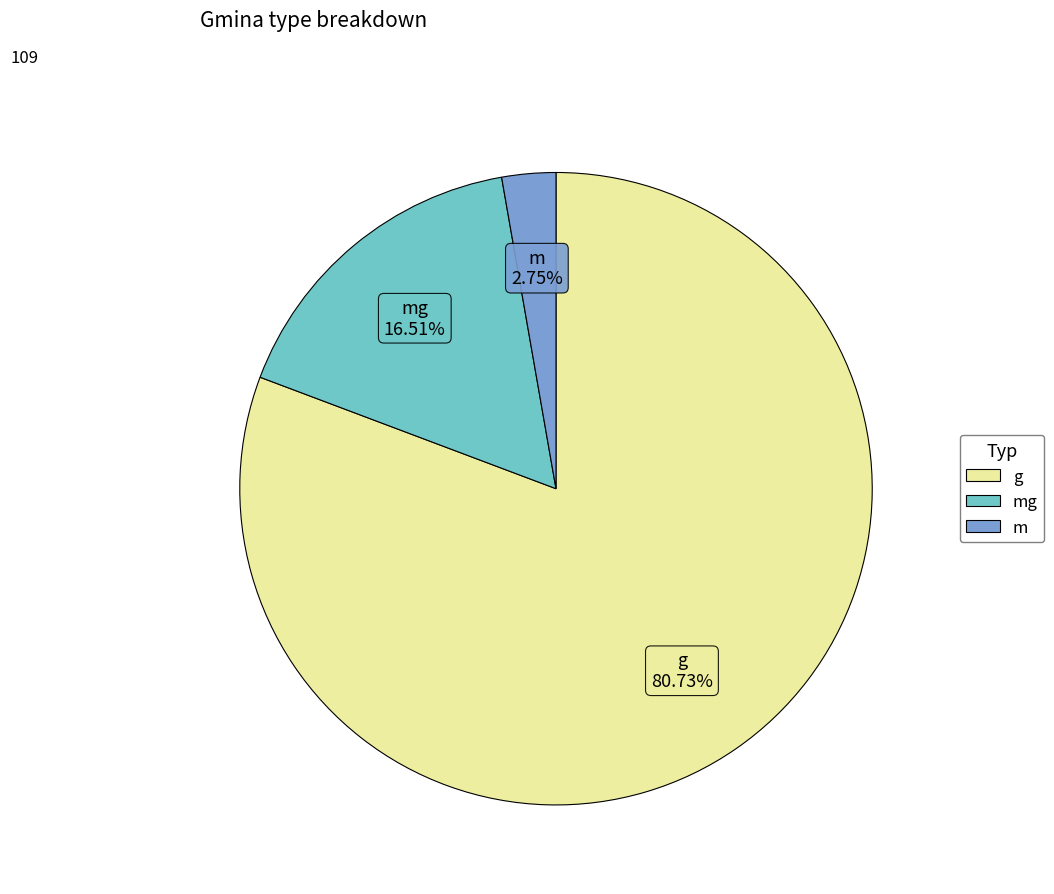

How many segments does this pie chart have?

3